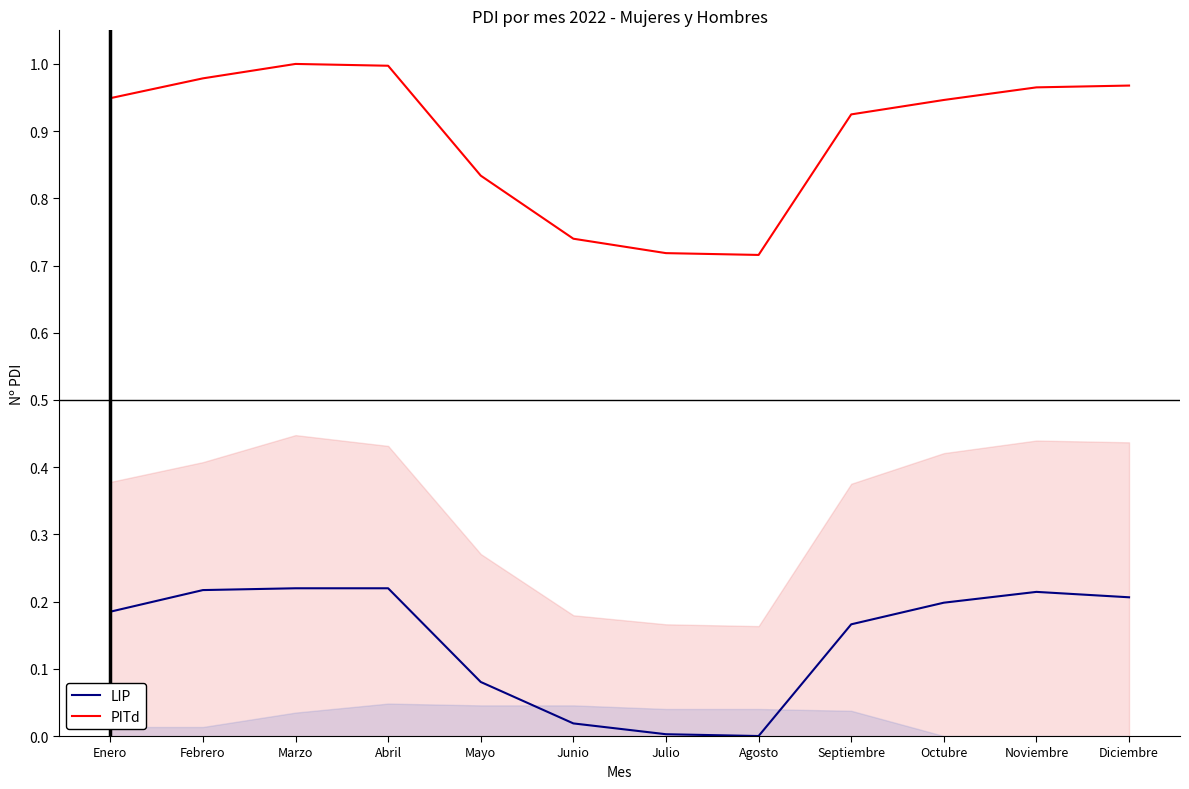

True or false: PITd has more than 2 interior local peaks.

False